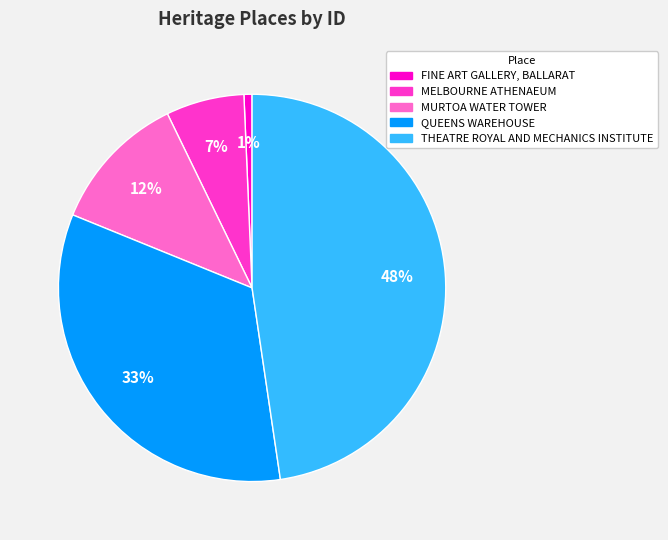

Do FINE ART GALLERY, BALLARAT and QUEENS WAREHOUSE together represent more than half of the pie?

No